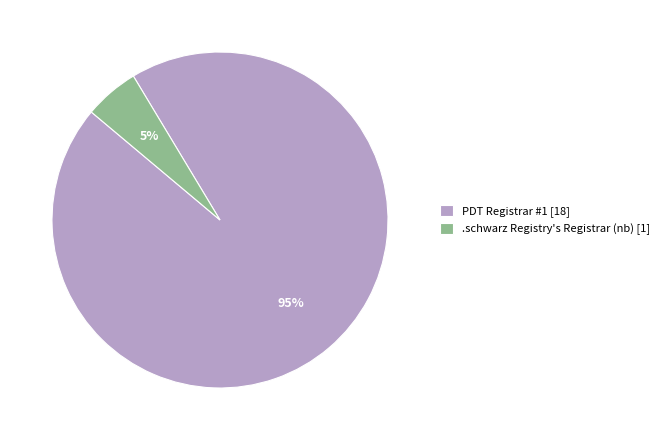

Between .schwarz Registry's Registrar (nb) [1] and PDT Registrar #1 [18], which is larger?

PDT Registrar #1 [18]